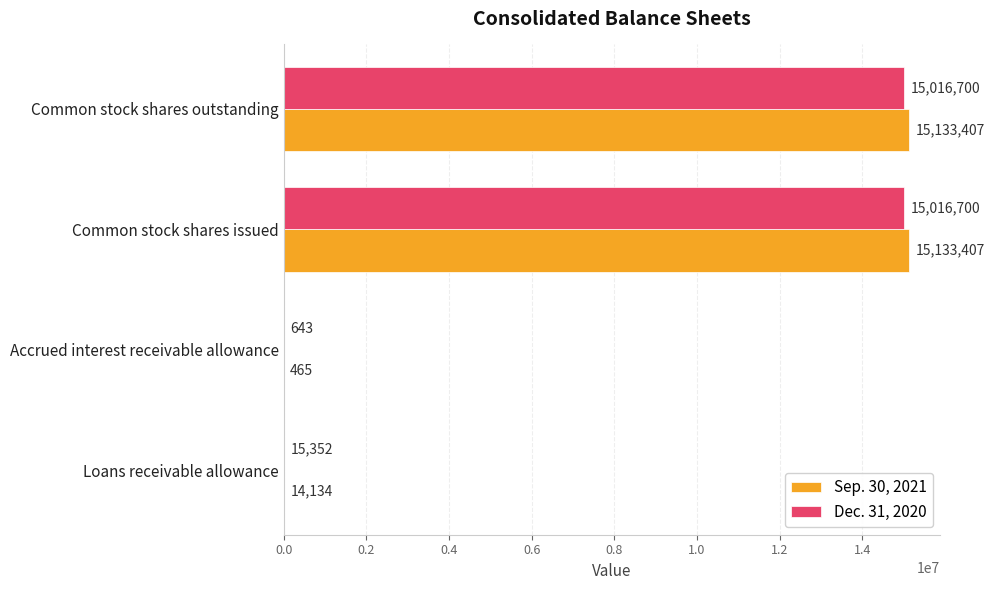

What is the sum of all Sep. 30, 2021 values?

30281413